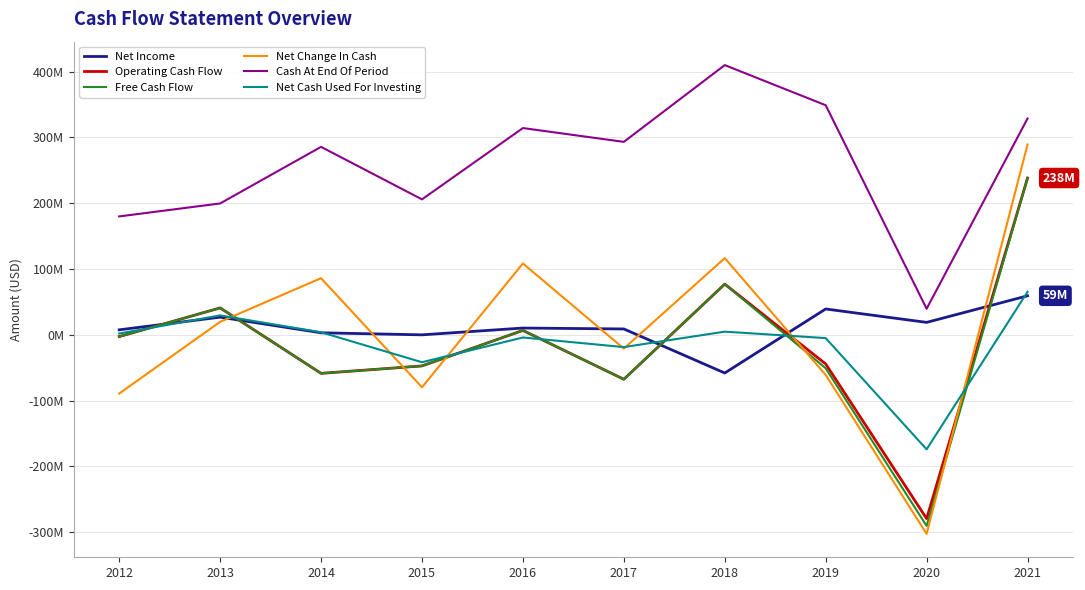

Reading left to right, list all the values displayed in this chart.

Net Income: 7506000	26766000	3000000	-111000	10218000	8837000	-58099000	39188000	18816000	59203000
Operating Cash Flow: -2772000	40806000	-58642000	-47350000	6588000	-67620000	76980000	-44334000	-279369000	238194000
Free Cash Flow: -2772000	40806000	-58642000	-47350000	6588000	-67620000	76980000	-50852000	-290453000	238194000
Net Change In Cash: -89344000	19690000	85994000	-79780000	108343000	-20981000	116452000	-60976000	-302492000	289085000
Cash At End Of Period: 179846000	199536000	285530000	205750000	314093000	293112000	409764000	348788000	39509000	328594000
Net Cash Used For Investing: 1867000	29402000	3839000	-41734000	-4115000	-18734000	4736000	-5058000	-174072000	65285000